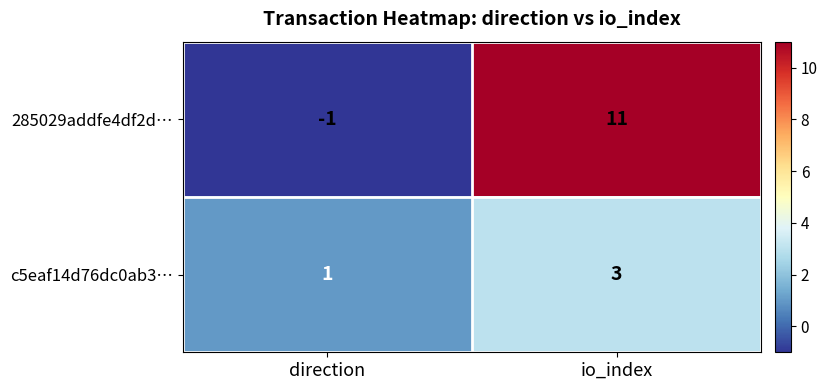

What is the greatest value displayed?

11